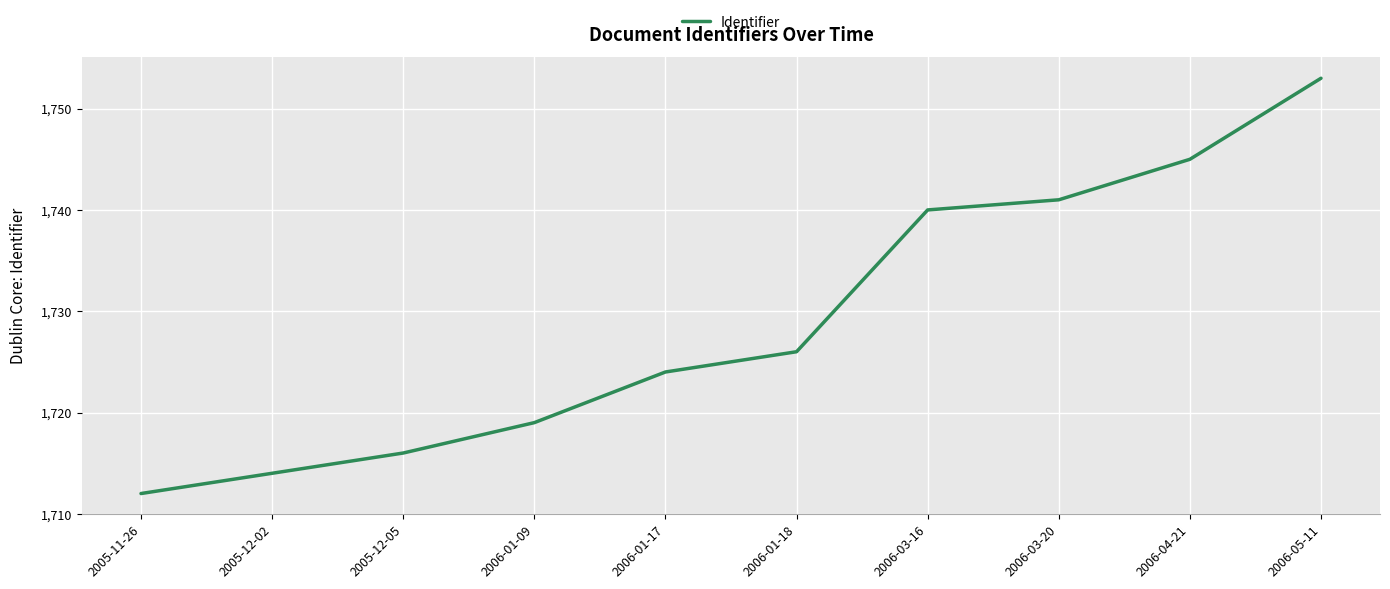

List the labels in order of value, smallest first.

2005-11-26, 2005-12-02, 2005-12-05, 2006-01-09, 2006-01-17, 2006-01-18, 2006-03-16, 2006-03-20, 2006-04-21, 2006-05-11